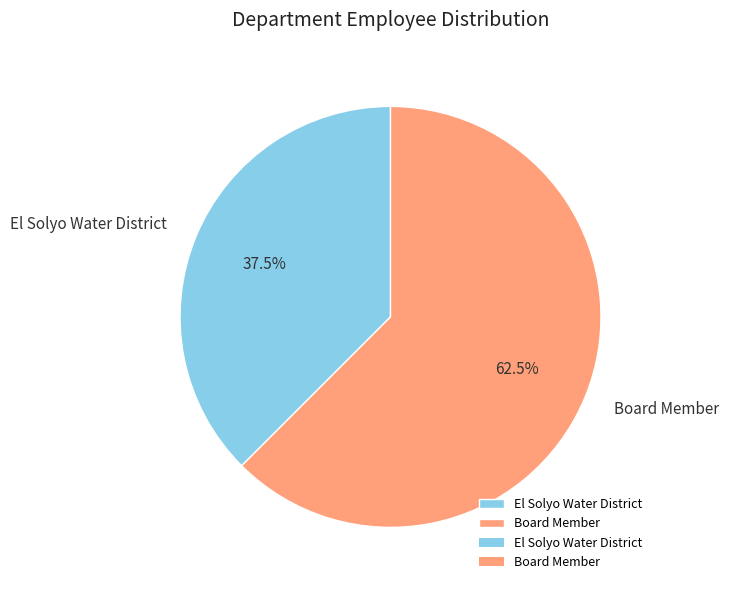

Which category has the biggest portion of the pie?

Board Member